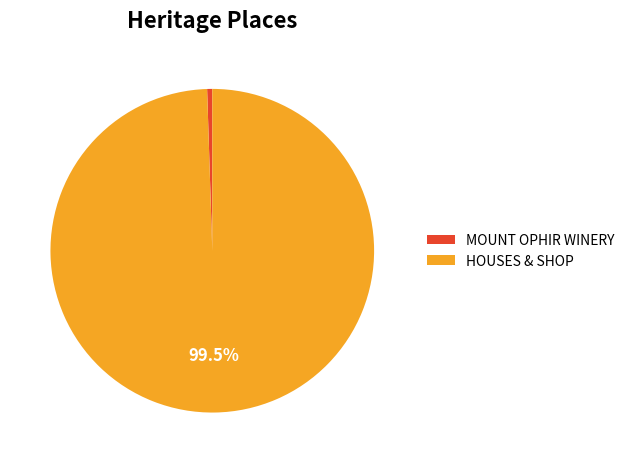

What percentage is NOT represented by HOUSES & SHOP?

0.5%